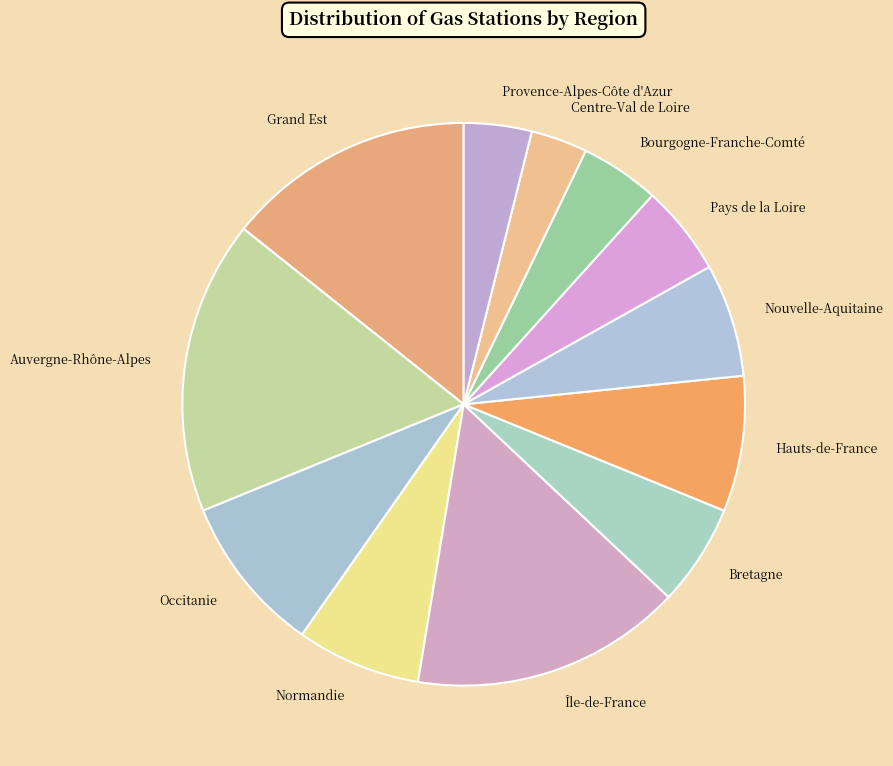

Rank the categories by value from lowest to highest.

Centre-Val de Loire, Provence-Alpes-Côte d'Azur, Bourgogne-Franche-Comté, Pays de la Loire, Bretagne, Nouvelle-Aquitaine, Normandie, Hauts-de-France, Occitanie, Grand Est, Île-de-France, Auvergne-Rhône-Alpes